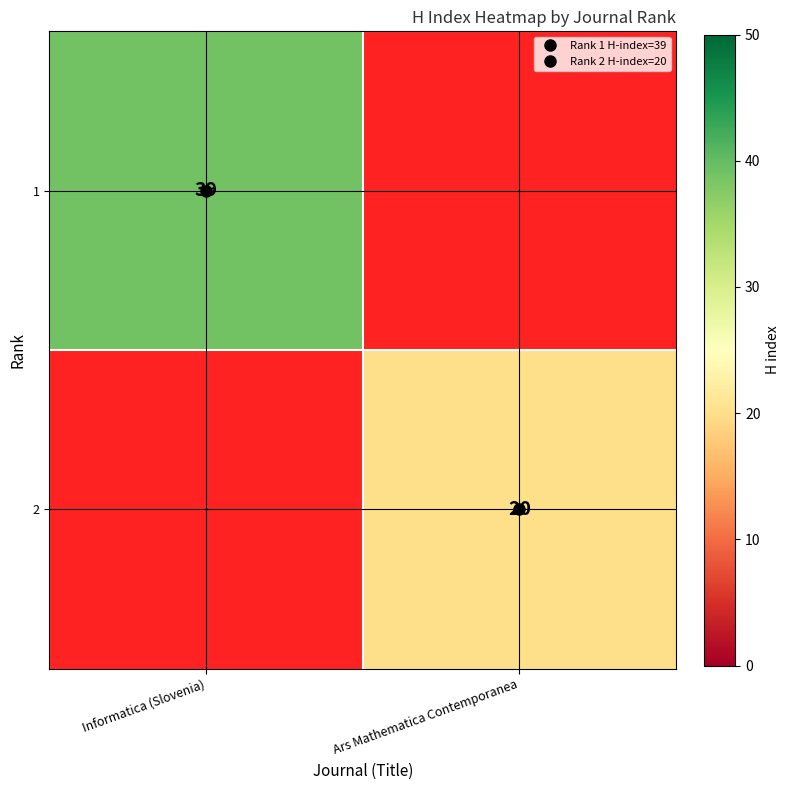

What value does the 2 series have at Ars Mathematica Contemporanea, to the nearest 5?

20